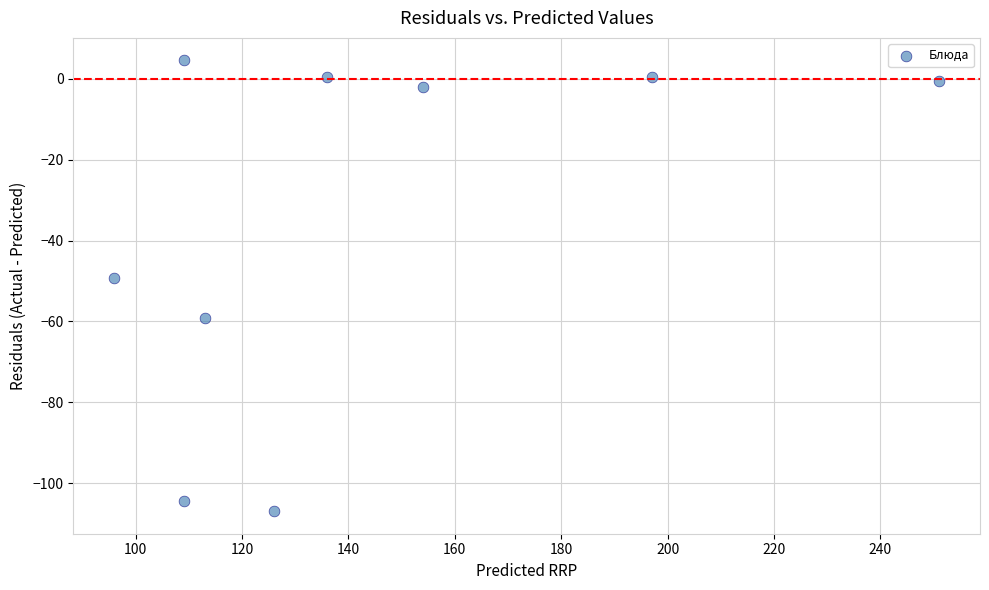

What is the average Y value?

-35.2